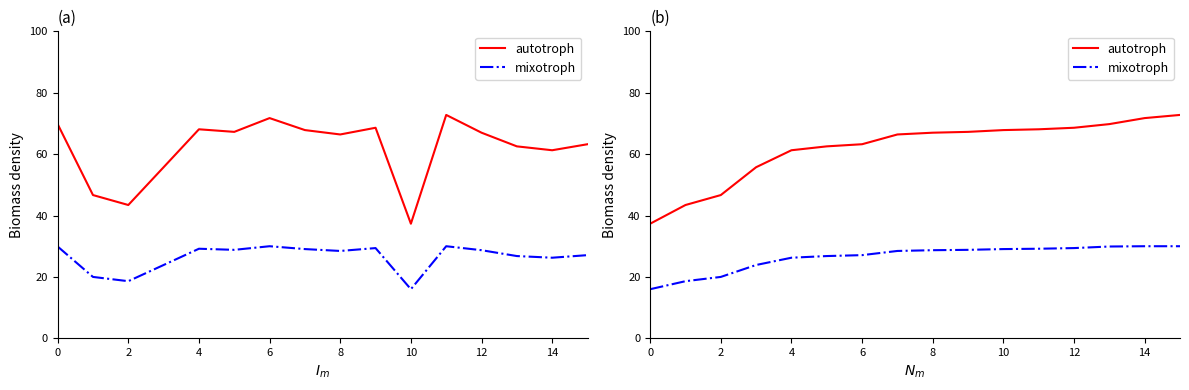

What is the average value of the mixotroph series?

26.4